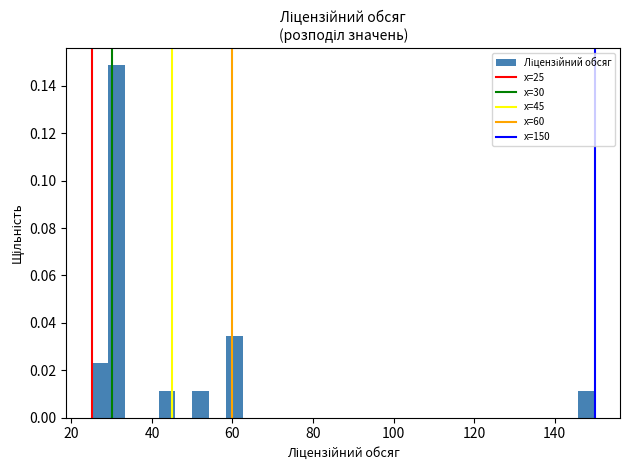

Around what value on the x-axis is the tallest bar? Give the approximate position of its centre, as read against the axis.

32